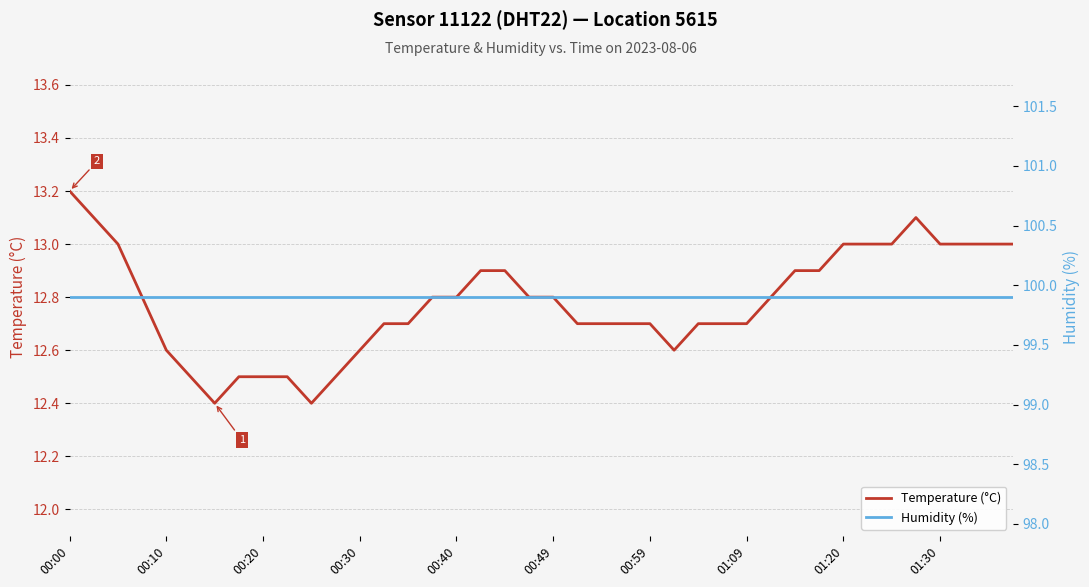

How many lines are shown in the chart?

2